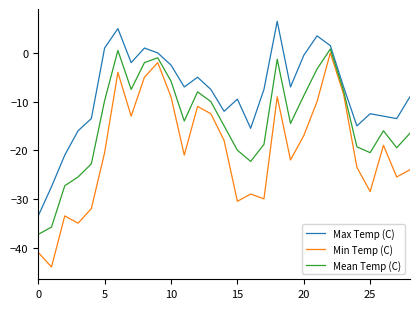

What is the maximum value for Max Temp (C)?

6.5